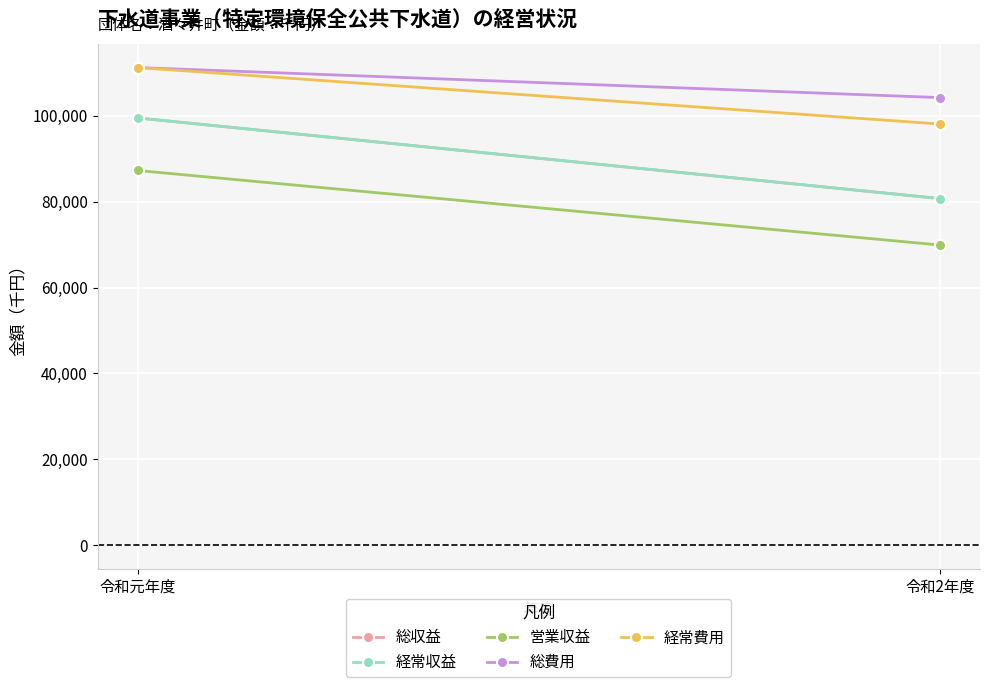

What is the minimum value shown in the chart?

69892